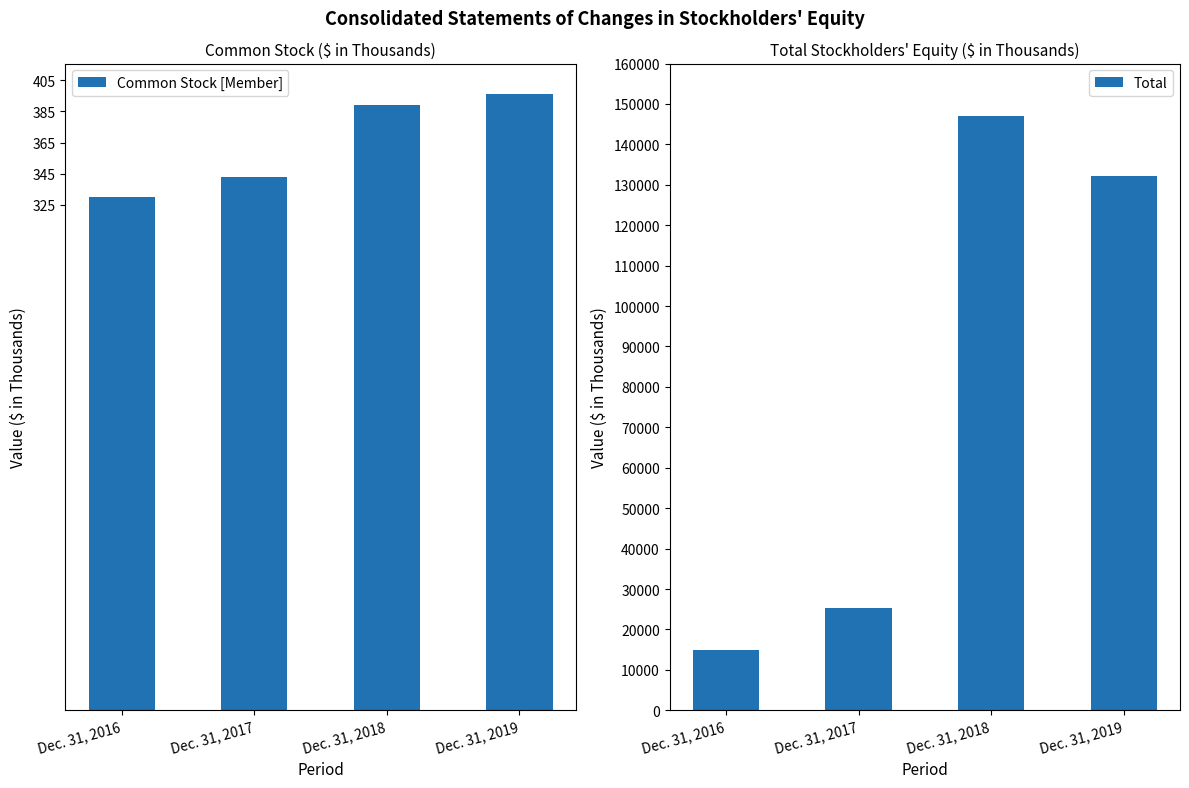

Is the value of Common Stock [Member] at Dec. 31, 2019 greater than the value of Total at Dec. 31, 2017?

No